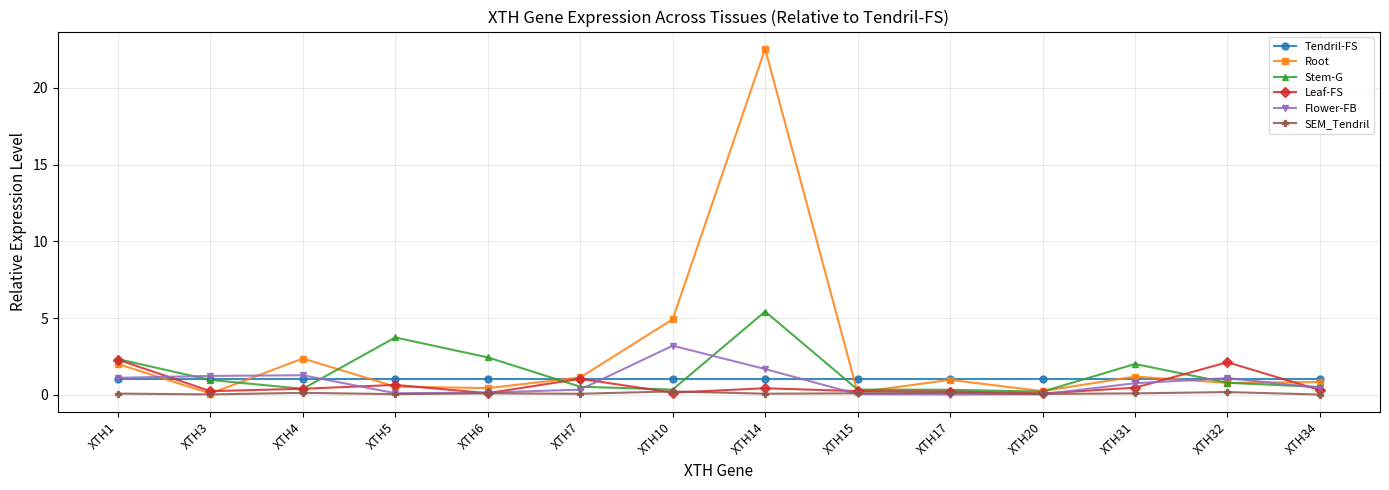

What is the maximum value shown in the chart?

22.5